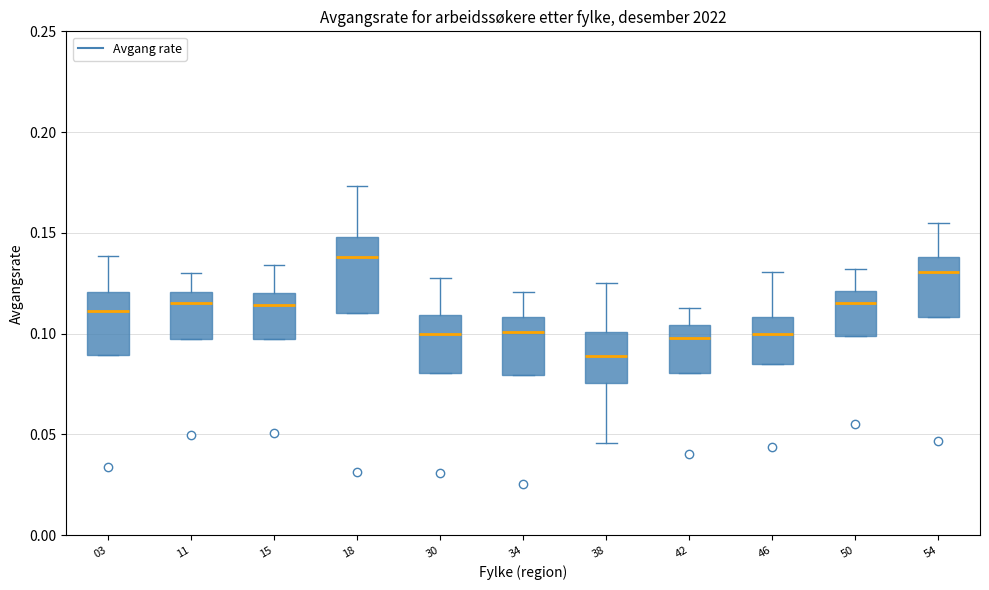

Which box has the highest median line?

18